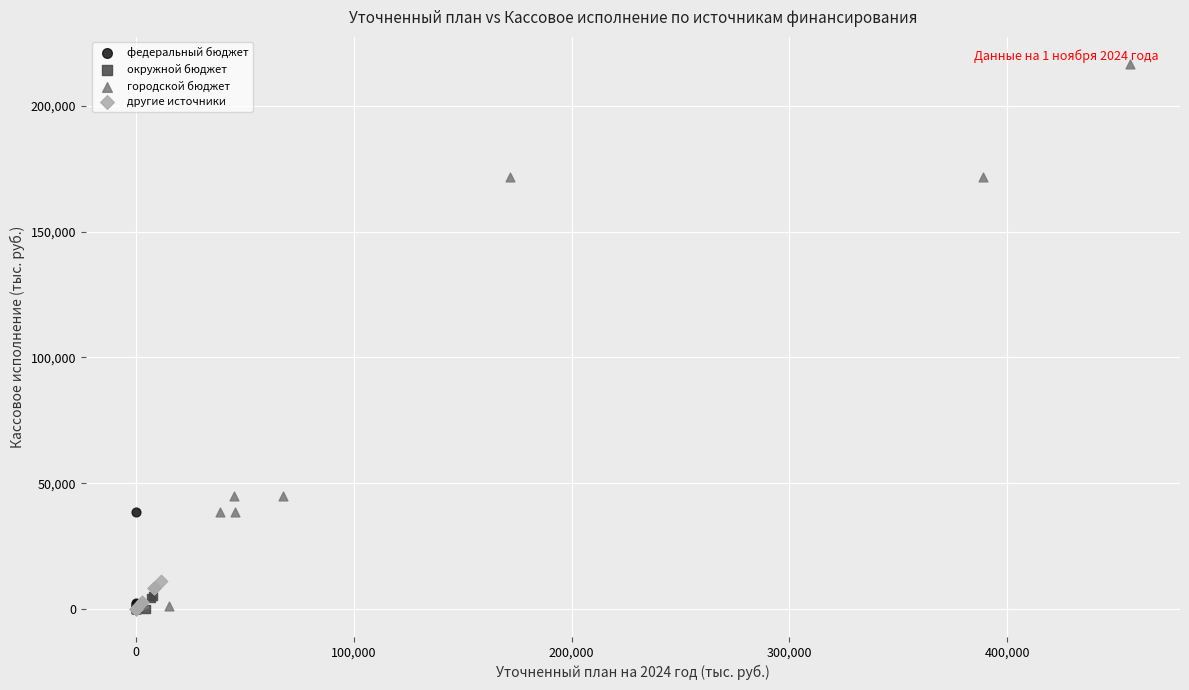

Which series has the largest Y range (max minus min)?

городской бюджет